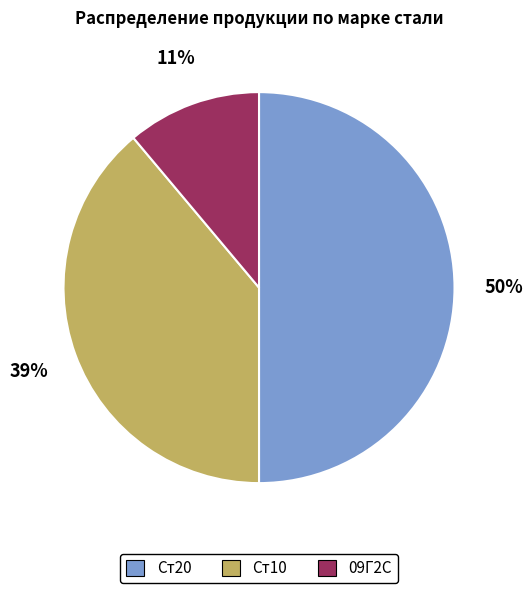

Does Ст10 account for over 50% of the chart?

No